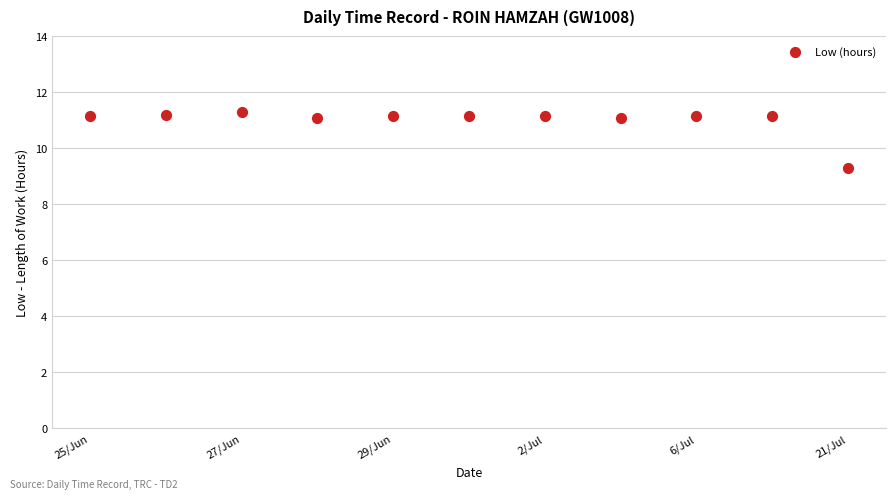

What Y value in the scatter plot is closest to 10?

9.3